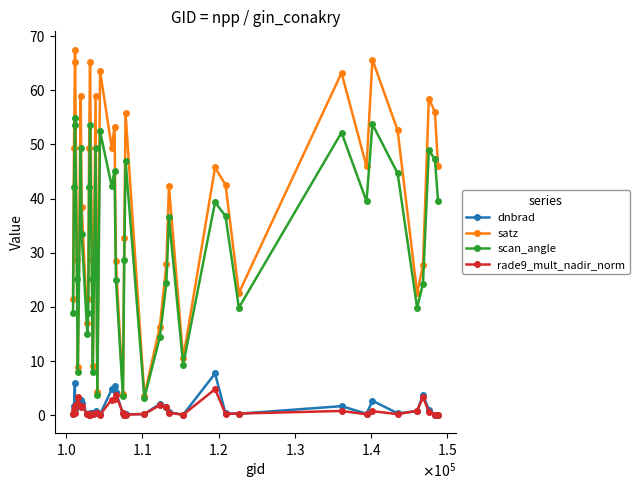

What is the lowest value of the satz series?

3.6